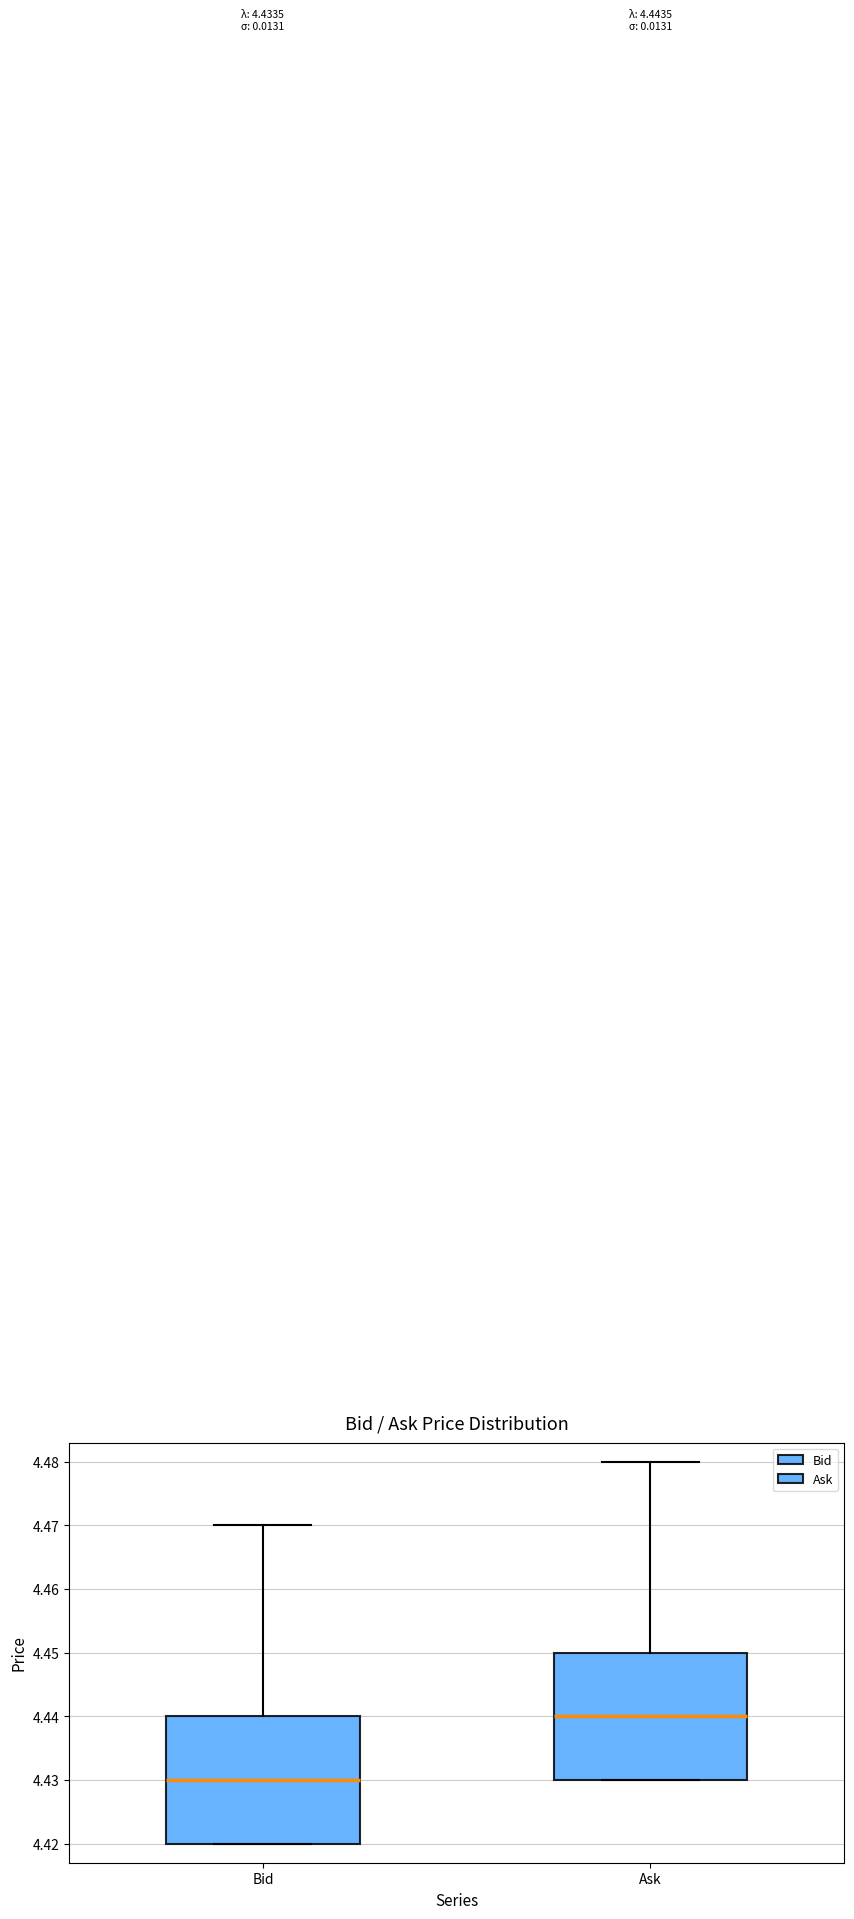

Which box has the lowest median line?

Bid